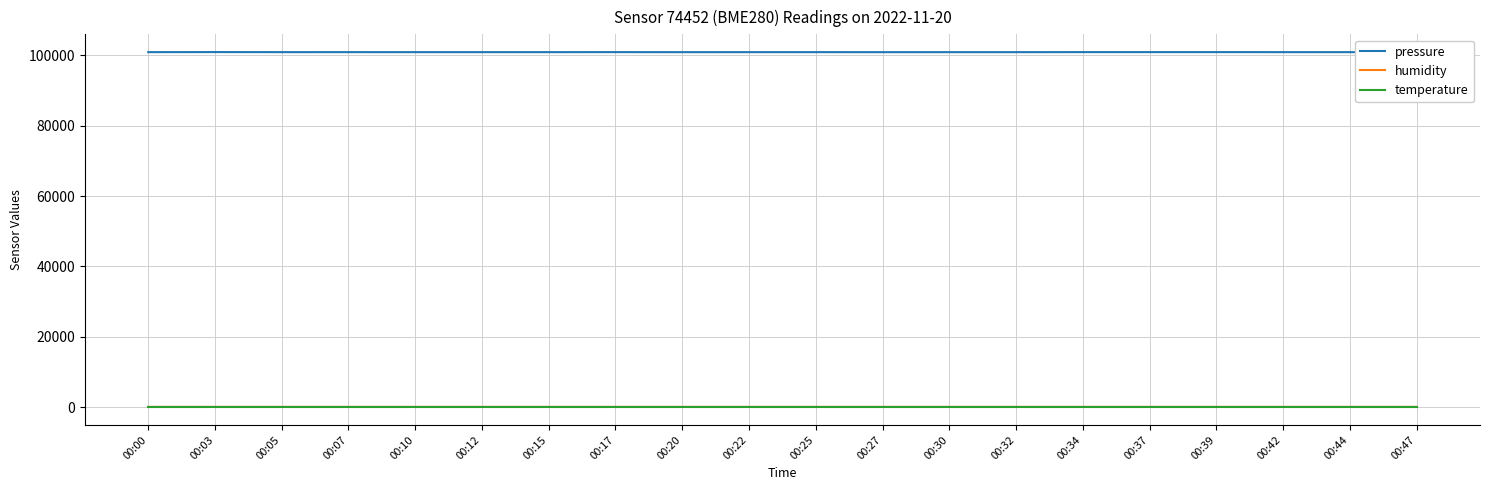

True or false: temperature and pressure cross at least once.

False